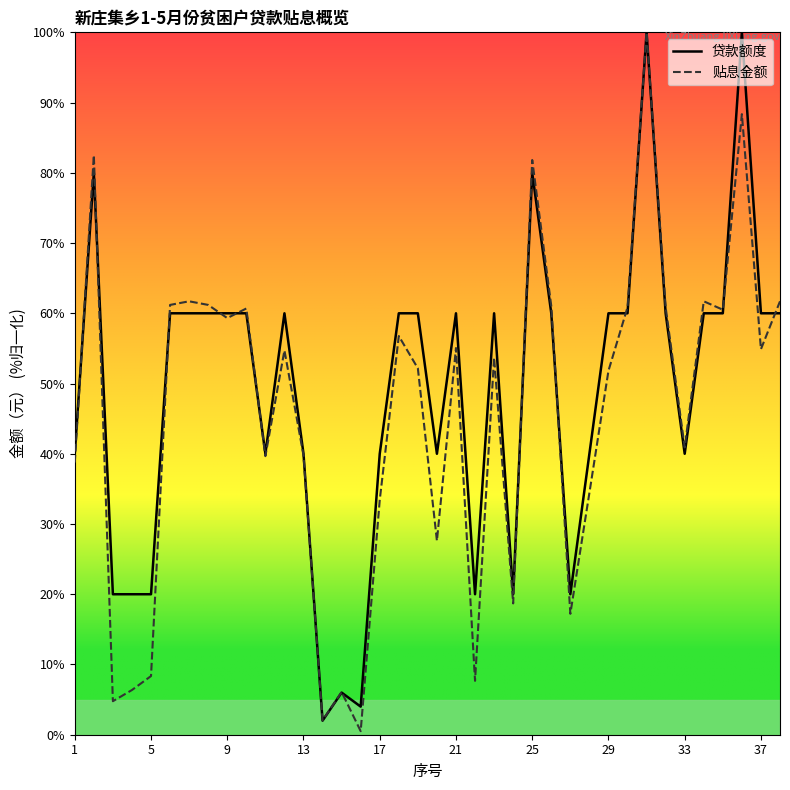

What is the total value across all series at 37?

114.9